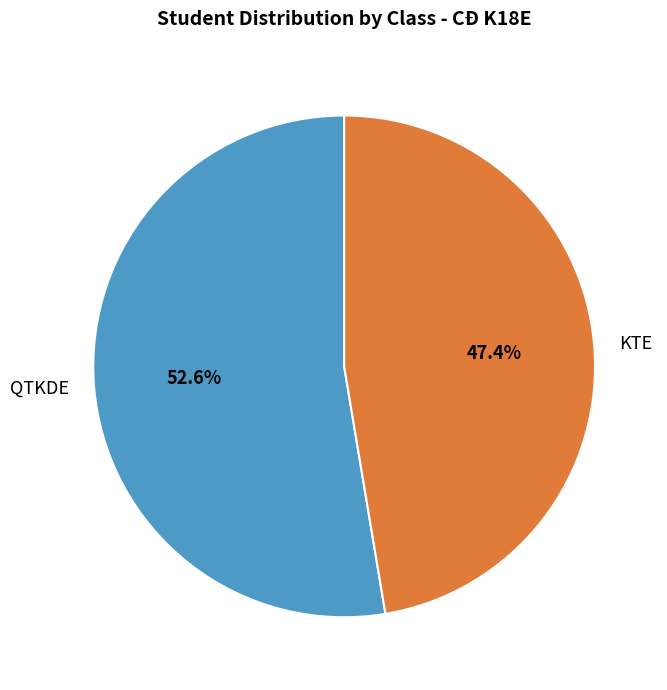

To the nearest percent, what percentage of the pie is QTKDE?

53%